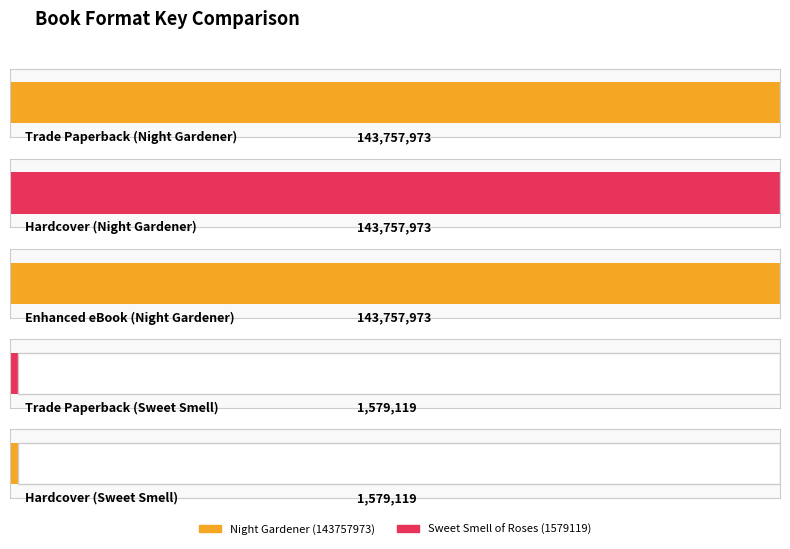

Rank the categories by value from lowest to highest.

Trade Paperback, Hardcover, Trade Paperback, Hardcover, Enhanced eBook